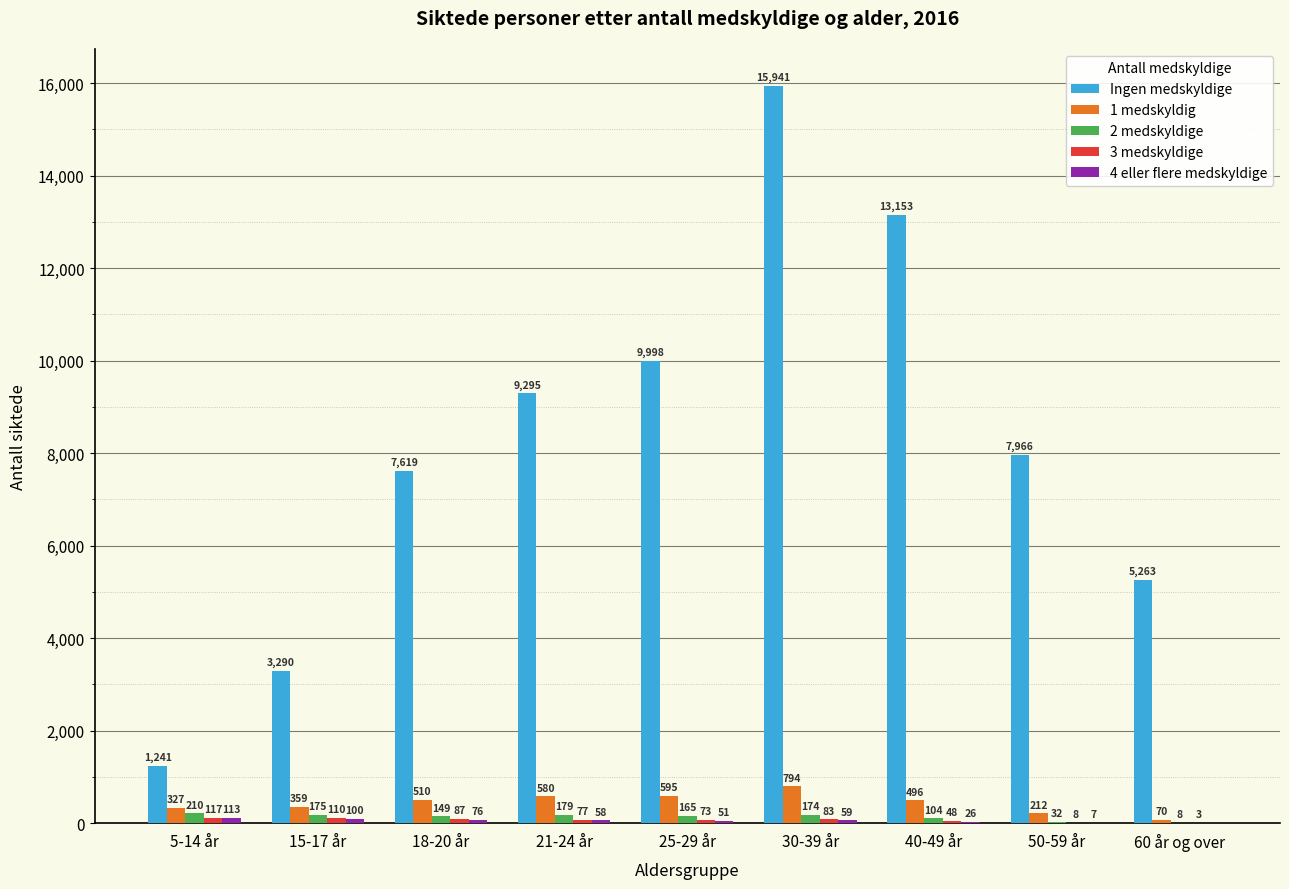

Where is 1 medskyldig nearest to the value 432?

40-49 år